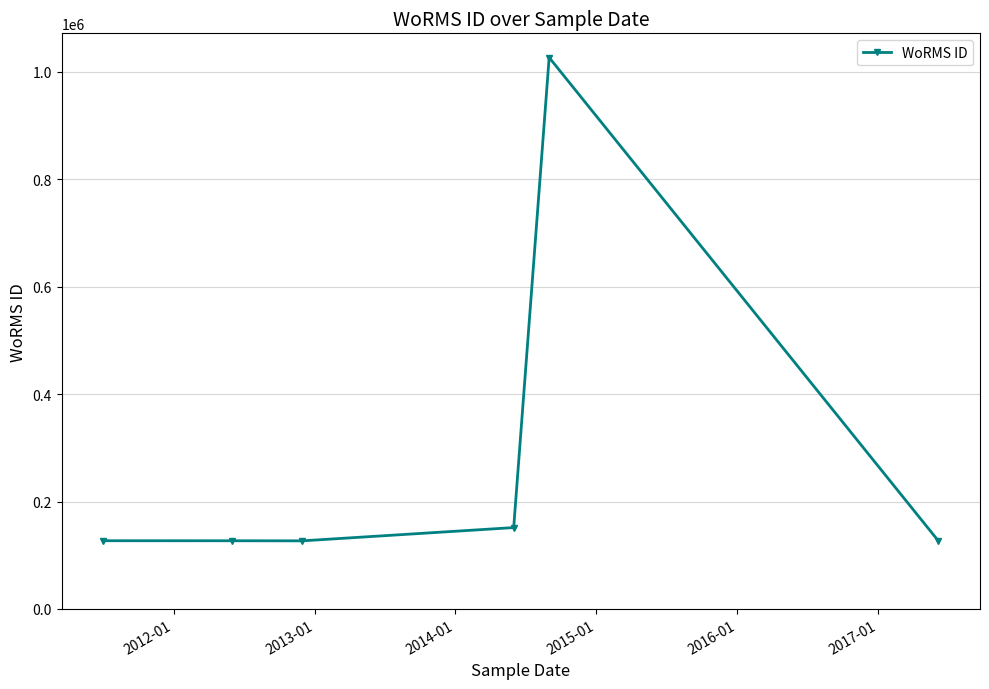

What is the value of the 6th point from the left?

126975